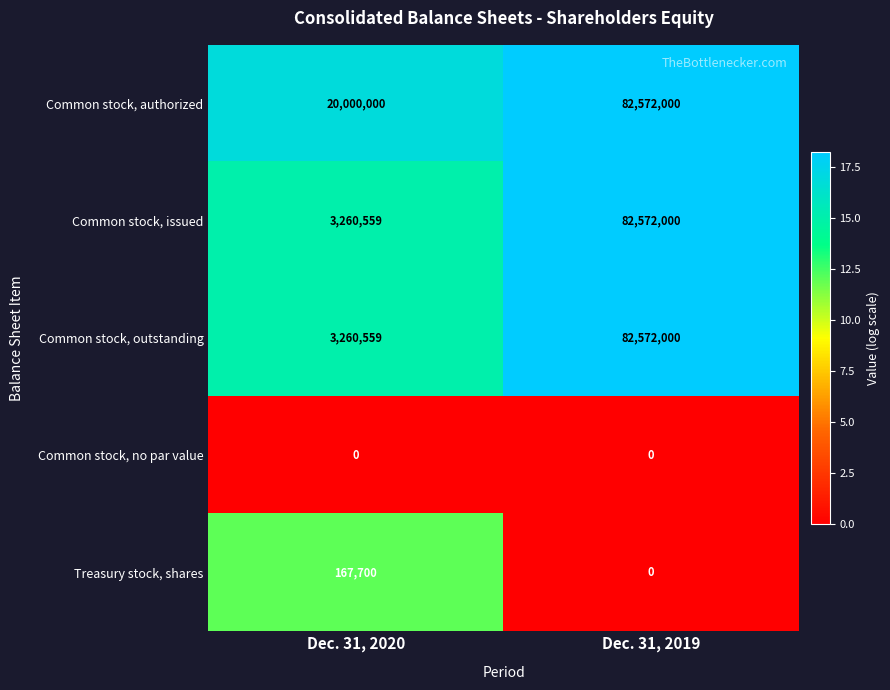

Which label corresponds to the largest value in the chart?

Dec. 31, 2019